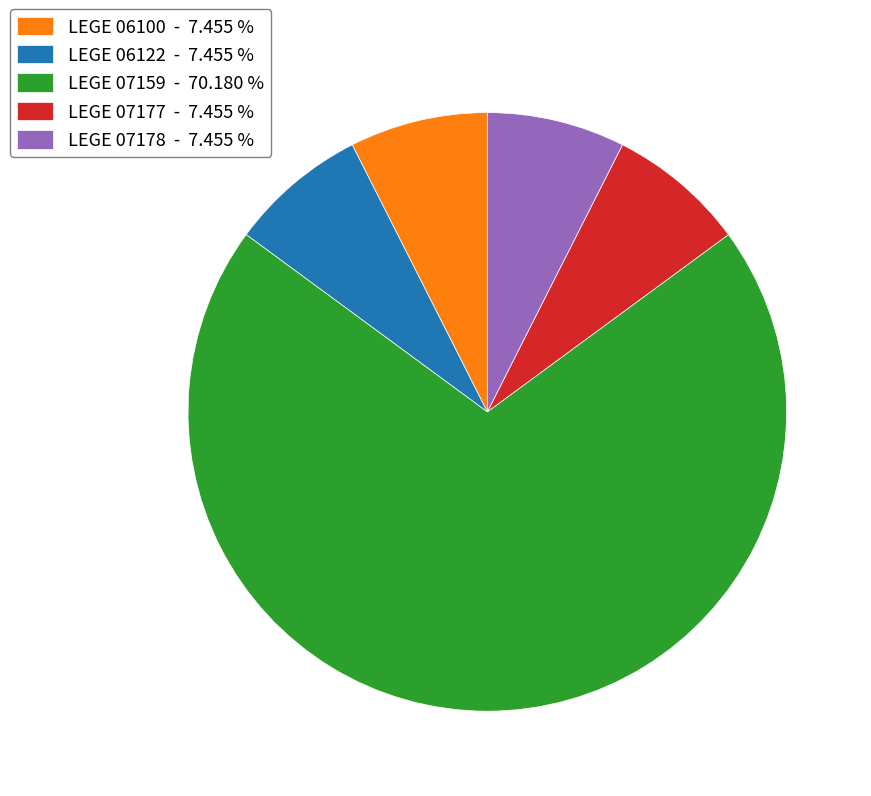

Approximately how many times larger is the value at LEGE 07177 - 7.455 % compared to LEGE 07178 - 7.455 %?

1.0